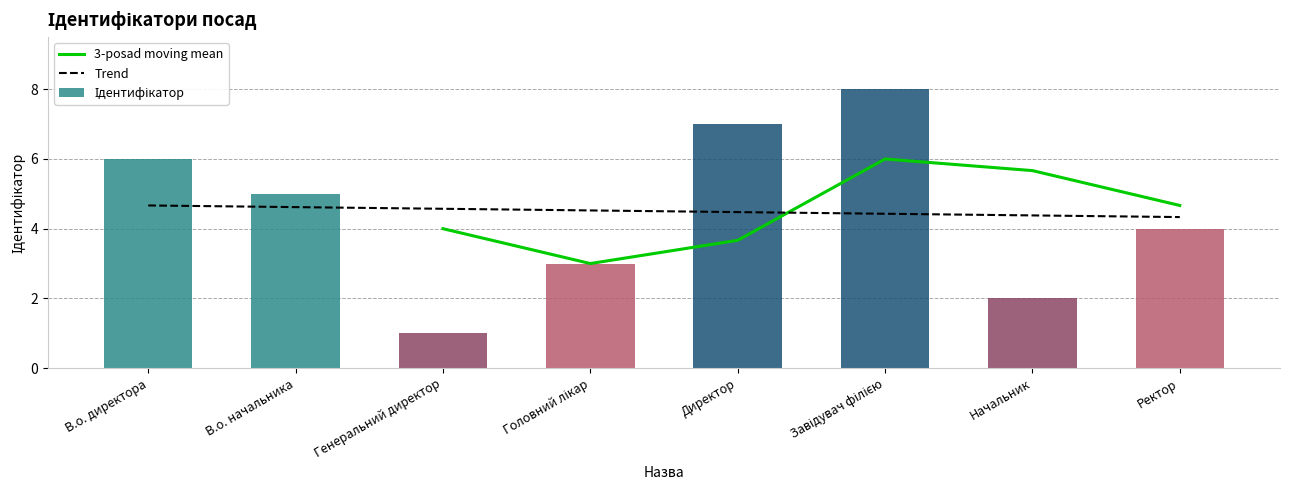

Where is the data nearest to the value 4?

Ректор